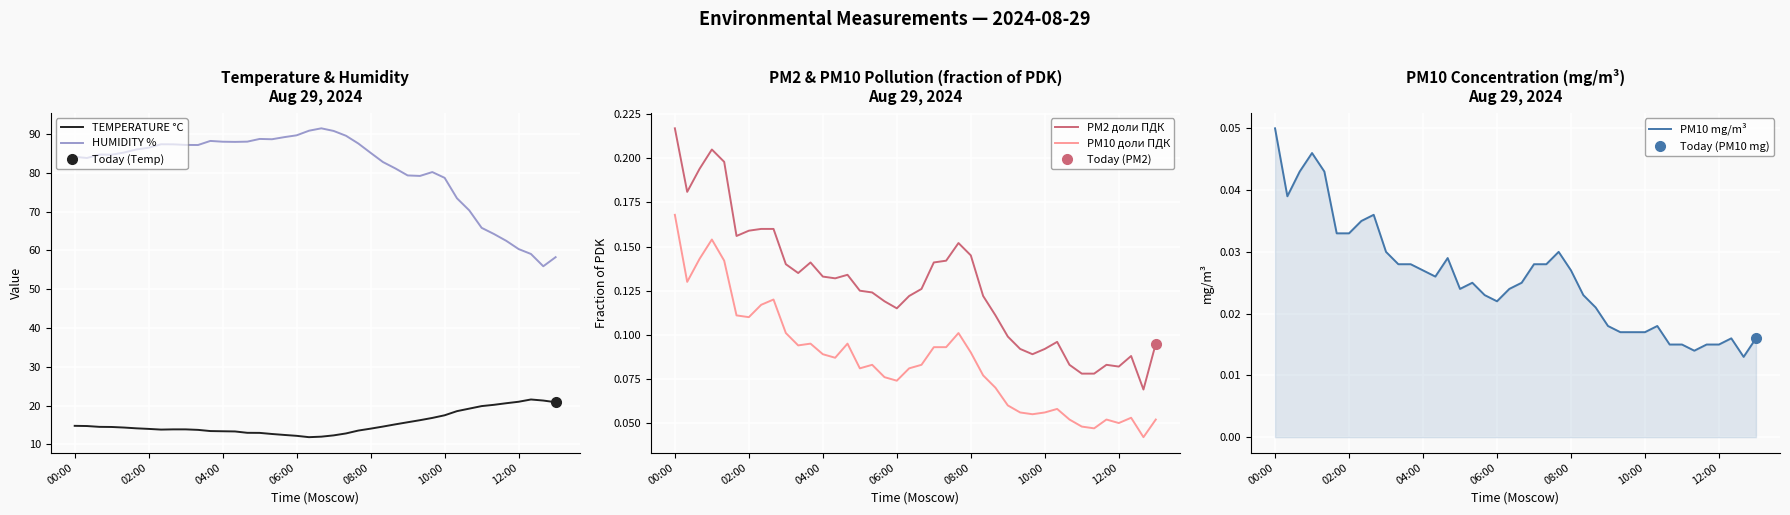

The value of TEMPERATURE °C at 02:00 is 8.5. True or false?

False